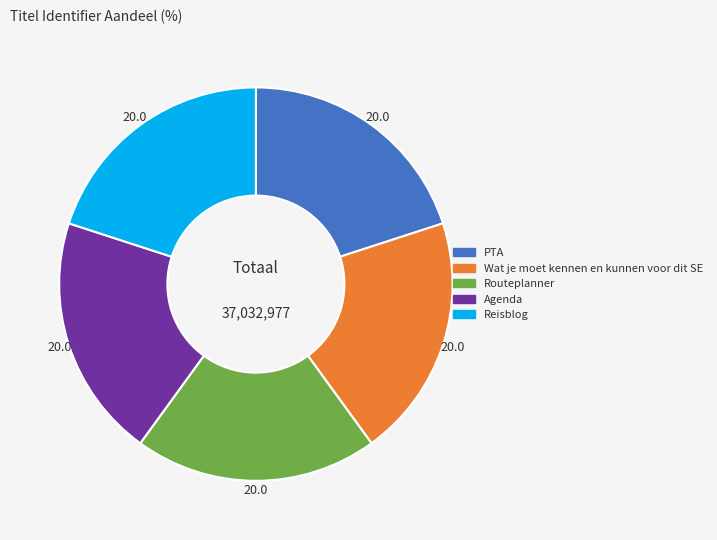

Do Reisblog and Wat je moet kennen en kunnen voor dit SE together represent more than half of the pie?

No